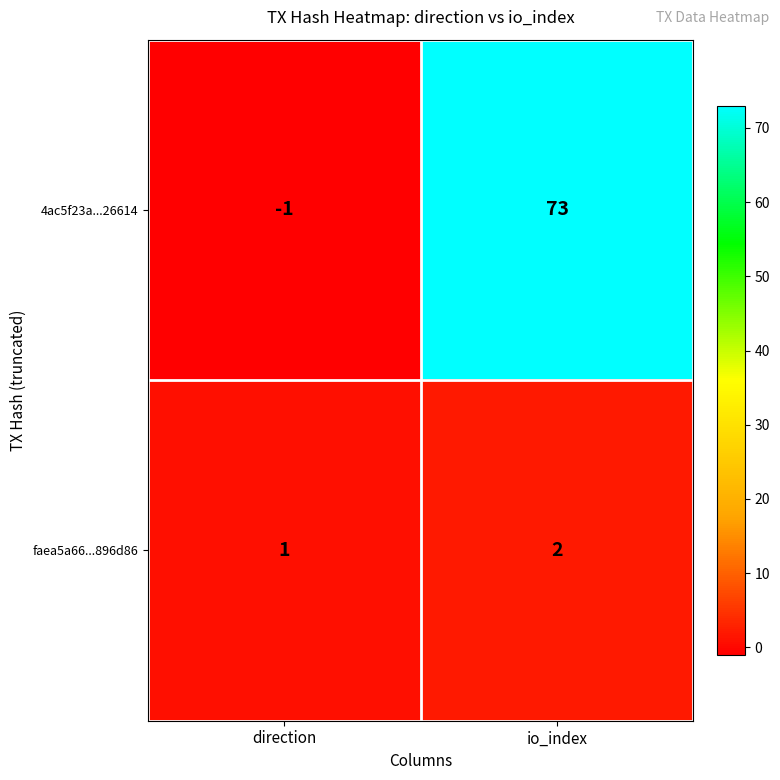

What is the smallest value displayed?

-1